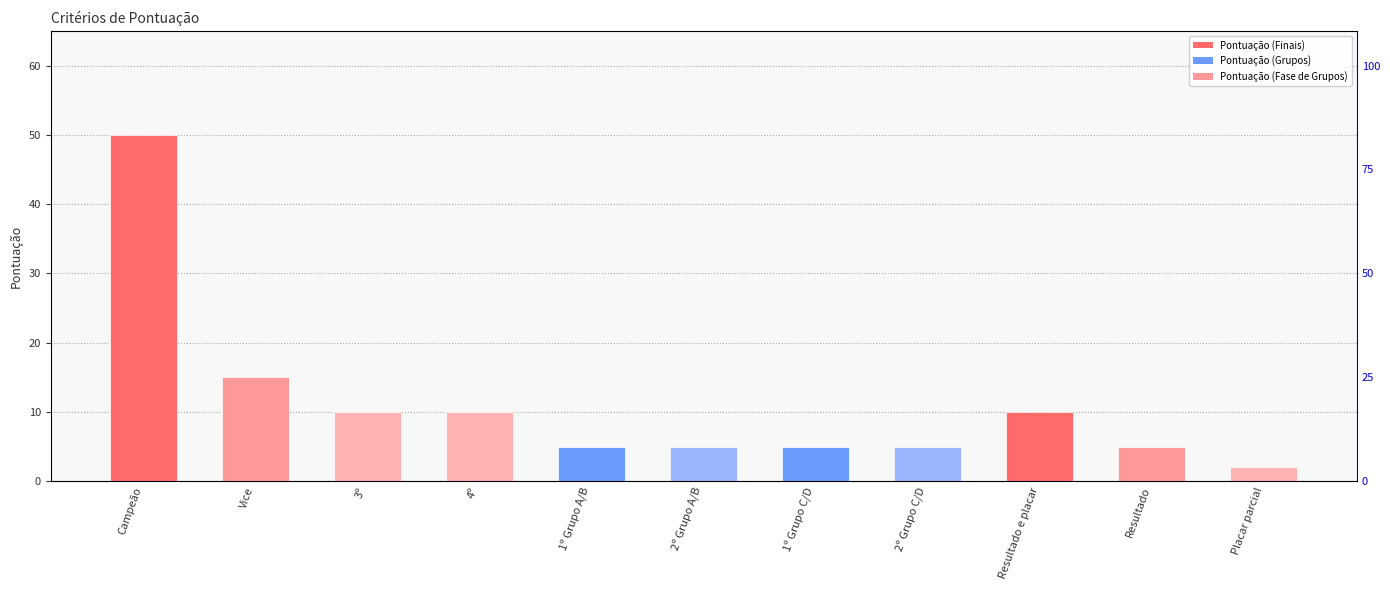

Read the value at Vice, to the nearest 5.

15